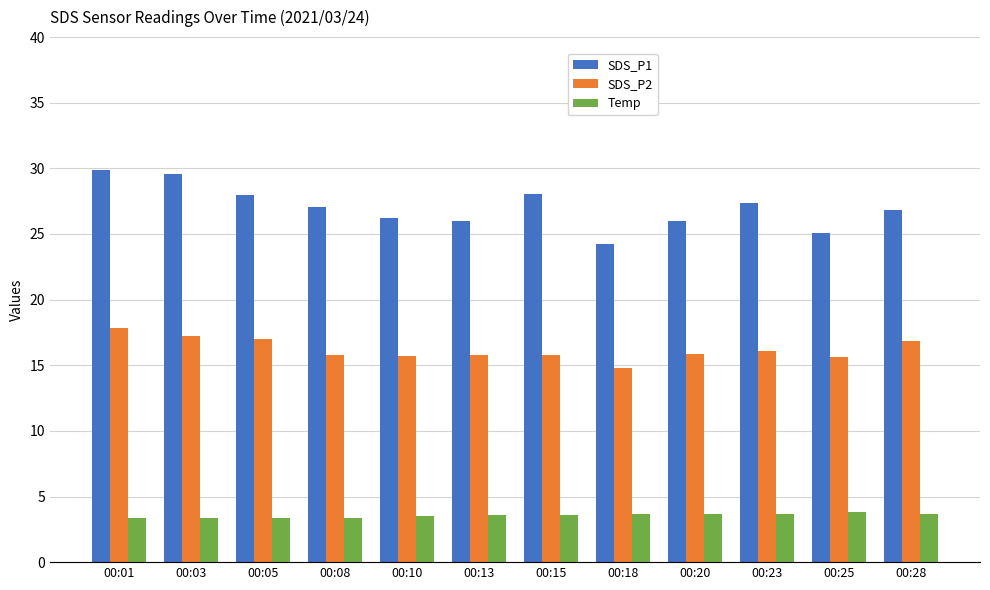

Rank the series at 00:03 from highest to lowest value.

SDS_P1, SDS_P2, Temp